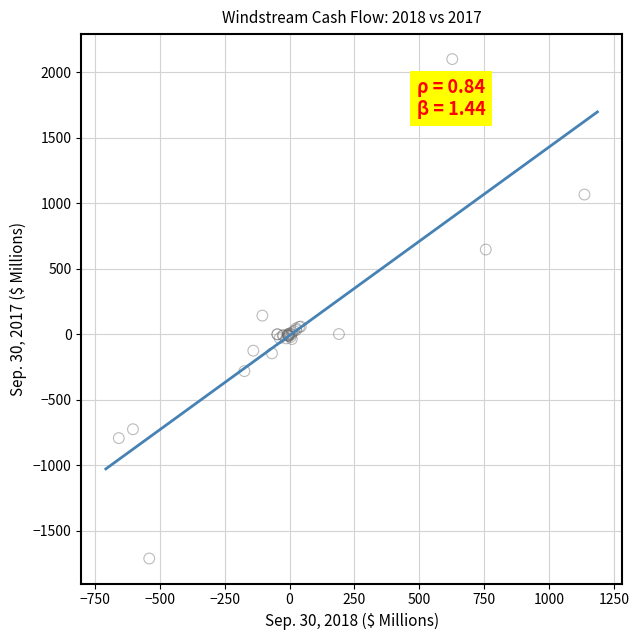

What Y value in the scatter plot is closest to 194?

142.7